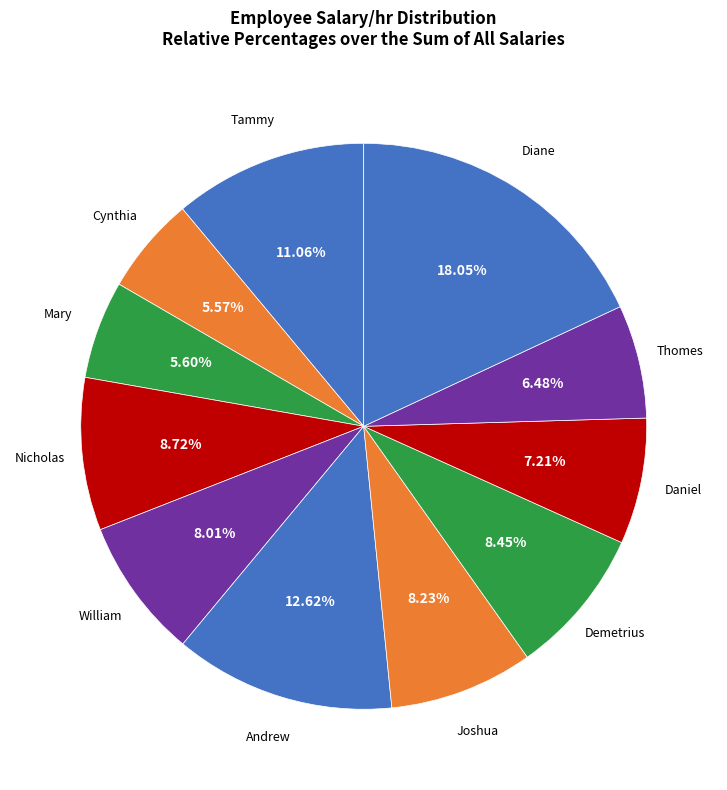

What is the smallest slice in the pie chart?

Cynthia